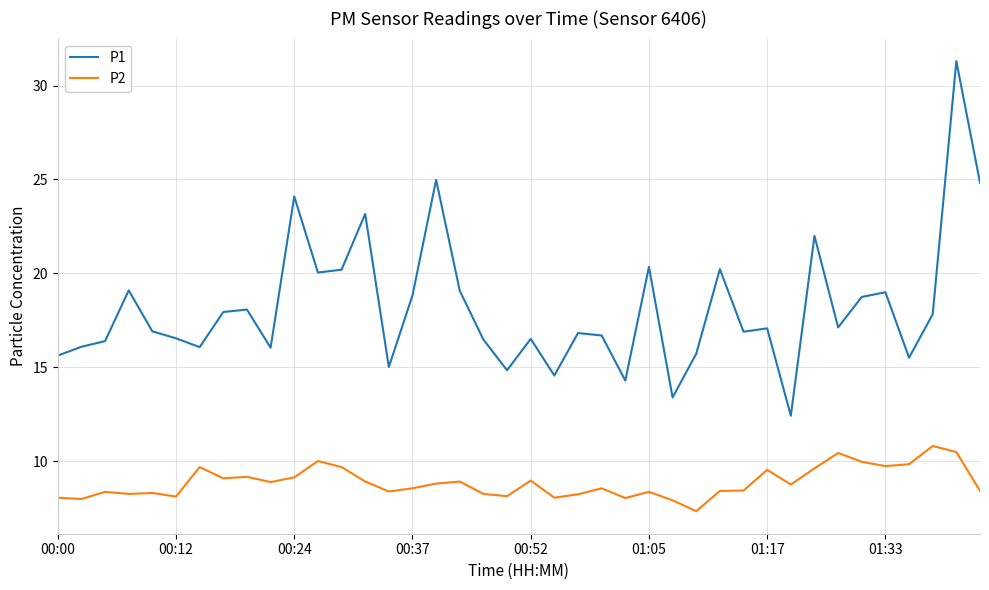

What are all the series names shown in the legend?

P1, P2